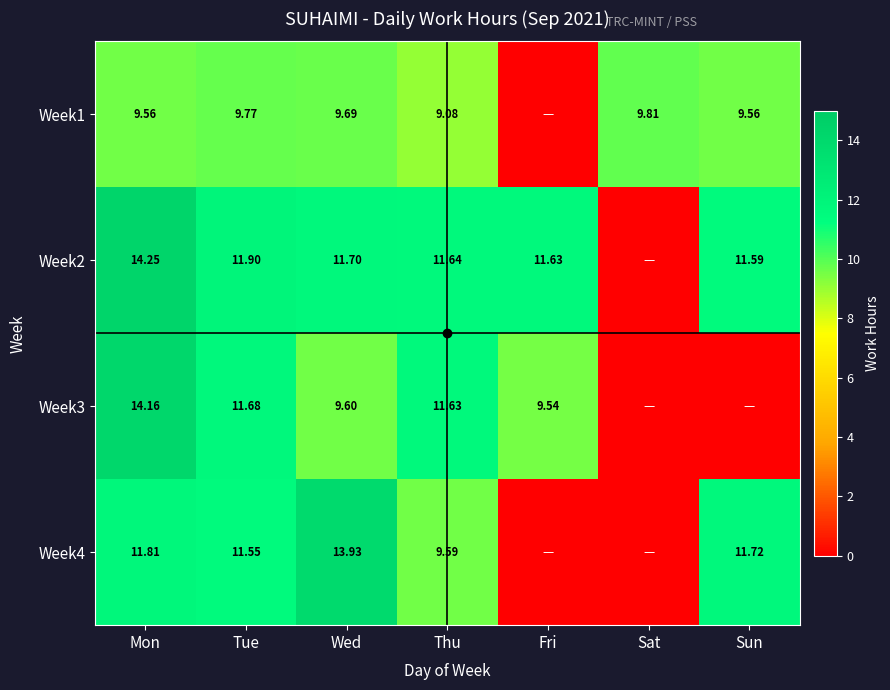

List the labels in order of Week3 value, largest first.

Mon, Tue, Thu, Wed, Fri, Sat, Sun